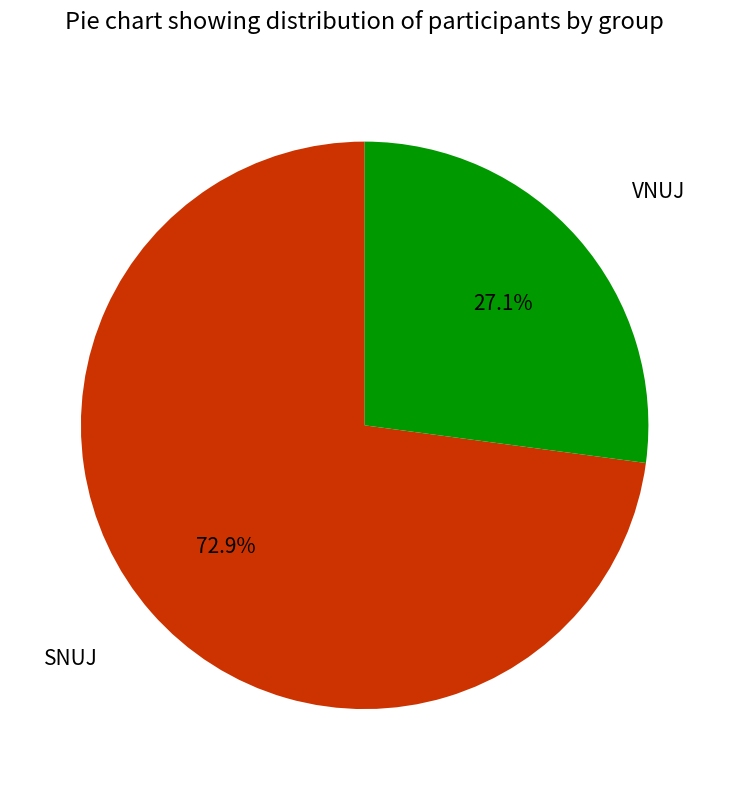

Which category has the smallest portion of the pie?

VNUJ